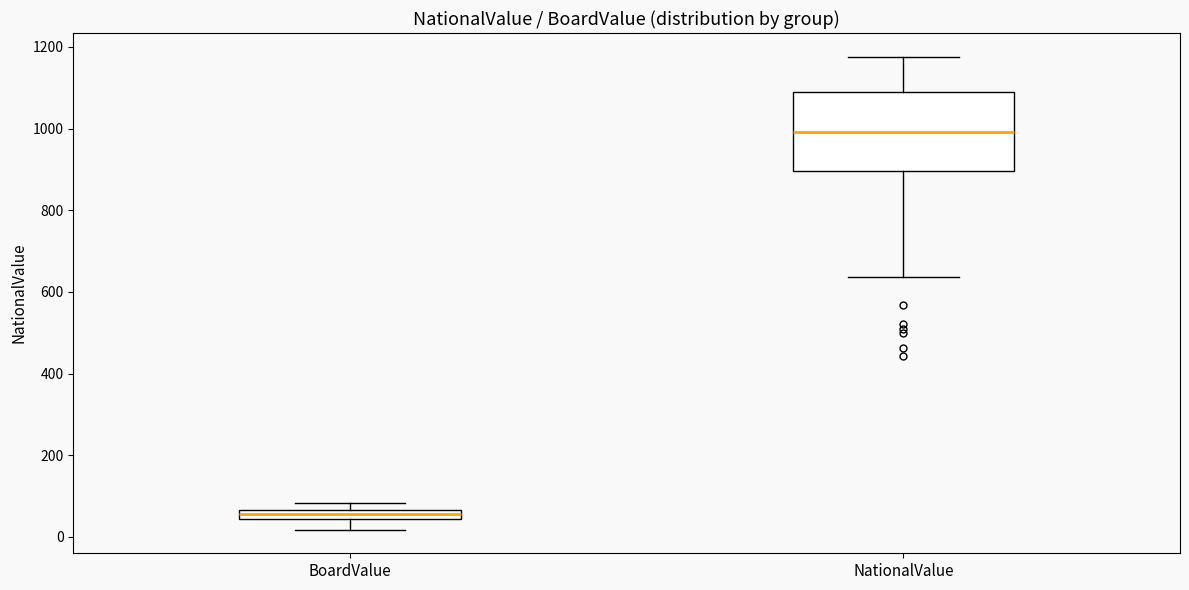

Where does the lower whisker of the box for NationalValue end on the y-axis? The values are not printed on the chart, so give them approximately, as read against the axis.

640